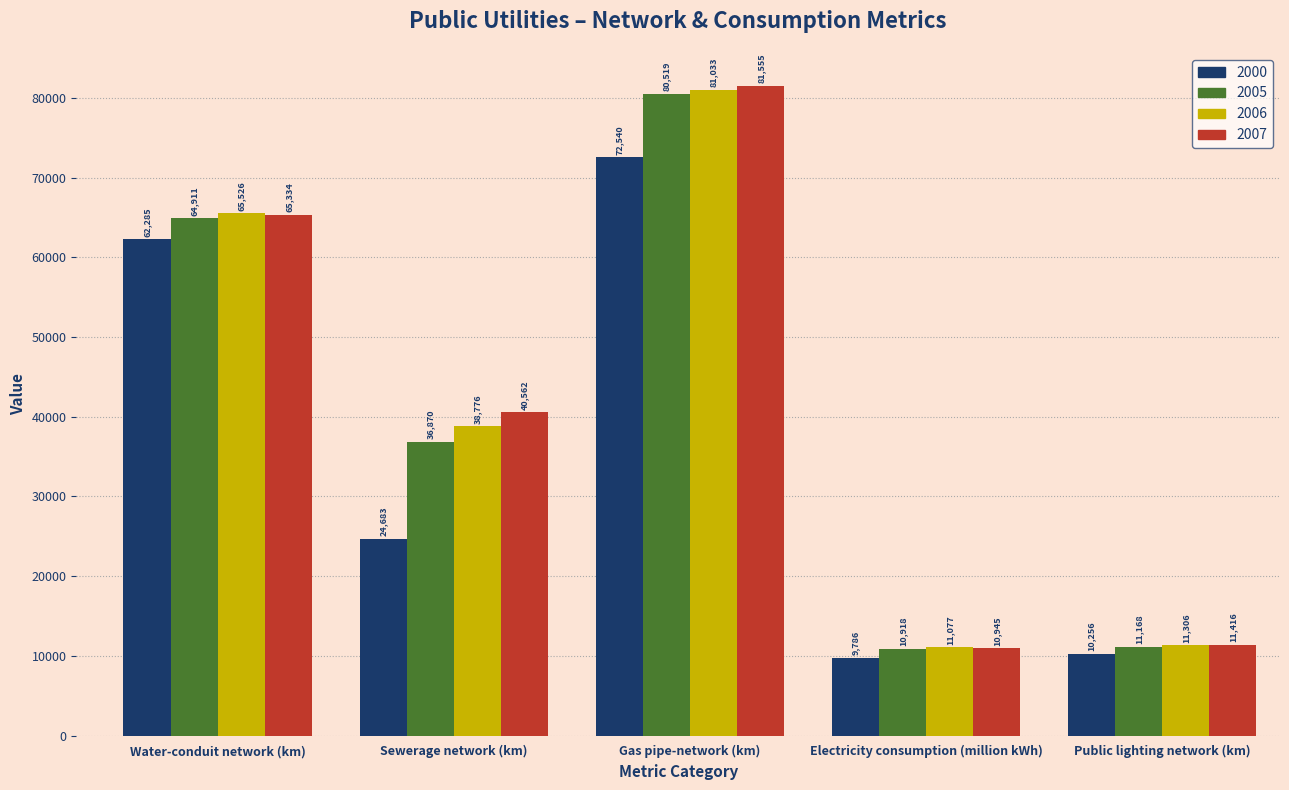

Reading left to right, what are all the values shown in this chart?

2000: Water-conduit network (km)=62285	Sewerage network (km)=24683	Gas pipe-network (km)=72540	Electricity consumption (million kWh)=9786	Public lighting network (km)=10256
2005: Water-conduit network (km)=64911	Sewerage network (km)=36870	Gas pipe-network (km)=80519	Electricity consumption (million kWh)=10918	Public lighting network (km)=11168
2006: Water-conduit network (km)=65526	Sewerage network (km)=38776	Gas pipe-network (km)=81033	Electricity consumption (million kWh)=11077	Public lighting network (km)=11306
2007: Water-conduit network (km)=65334	Sewerage network (km)=40562	Gas pipe-network (km)=81555	Electricity consumption (million kWh)=10945	Public lighting network (km)=11416